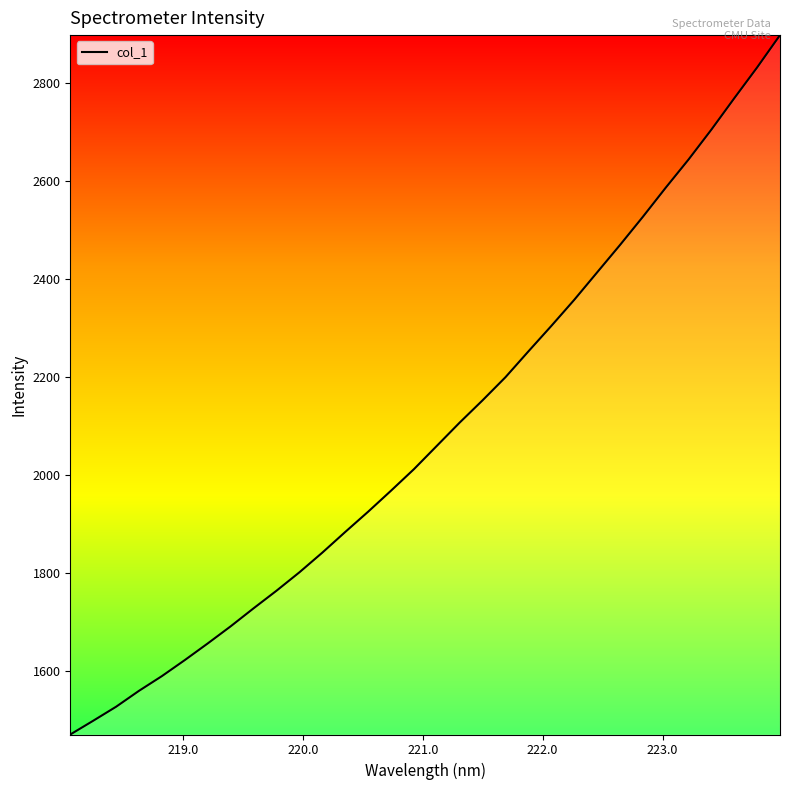

What is the smallest value displayed?

1470.8